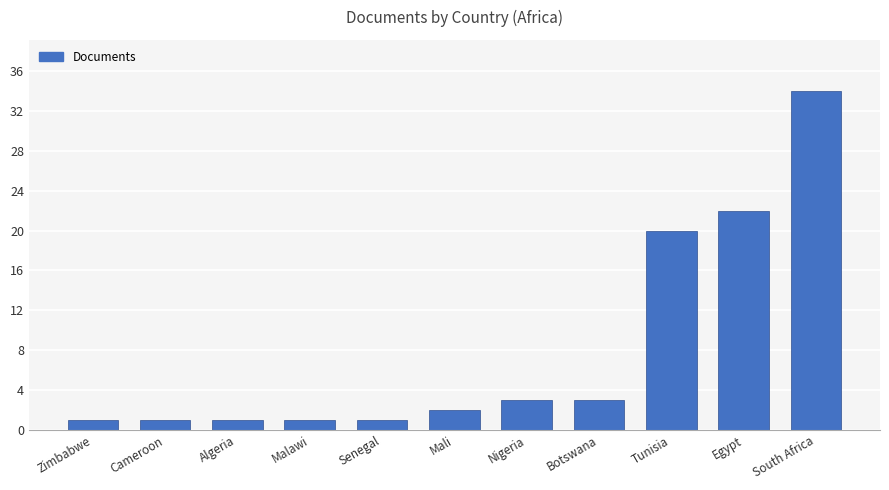

What is the maximum value shown in the chart?

34